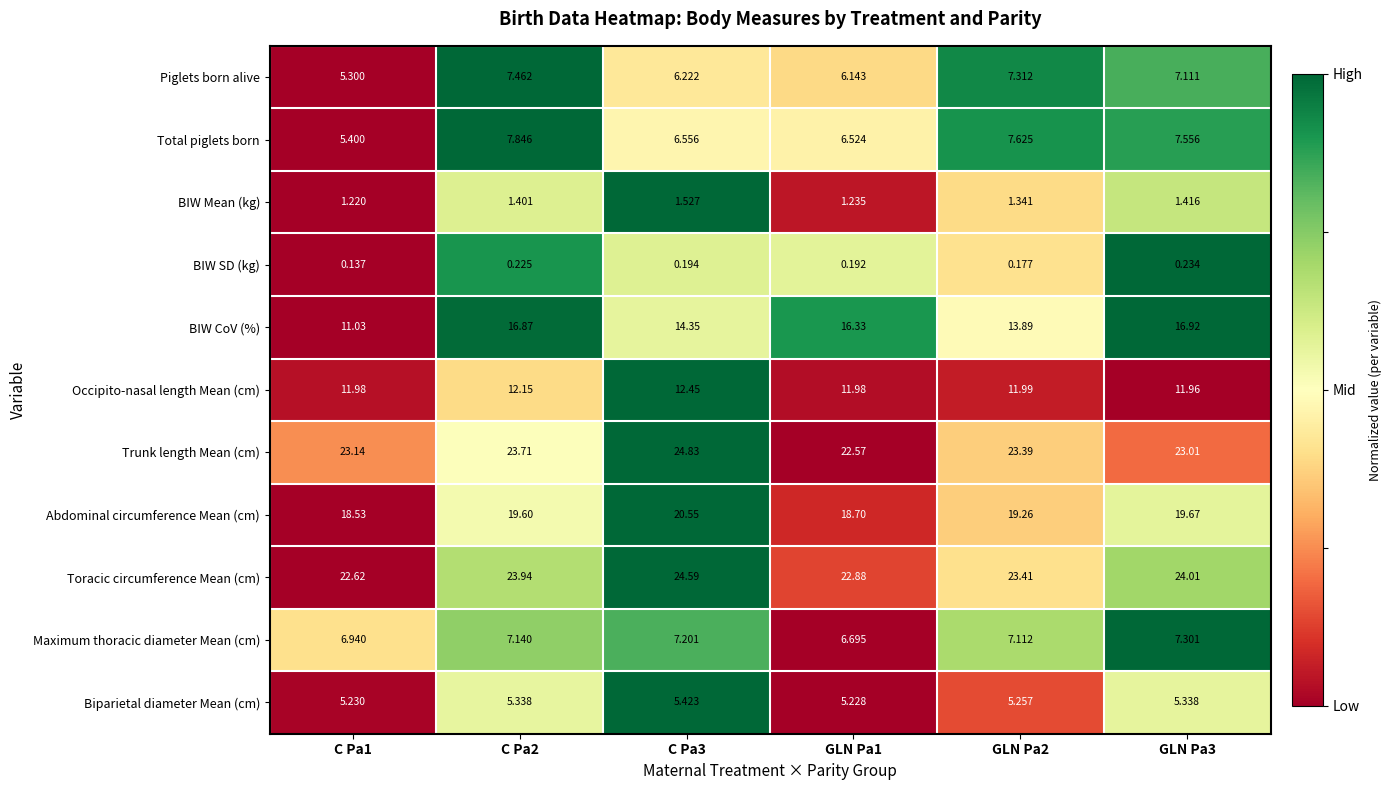

At which category does the chart reach its peak across all series?

C Pa3